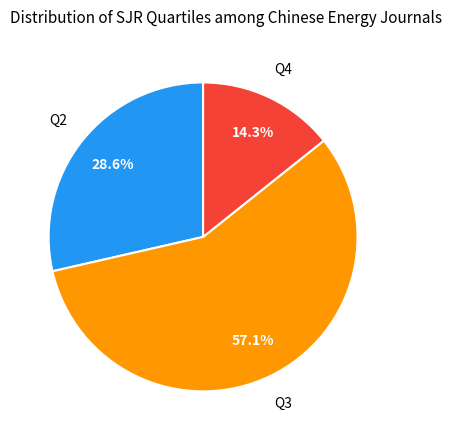

Is there any slice that represents more than half of the pie?

Yes